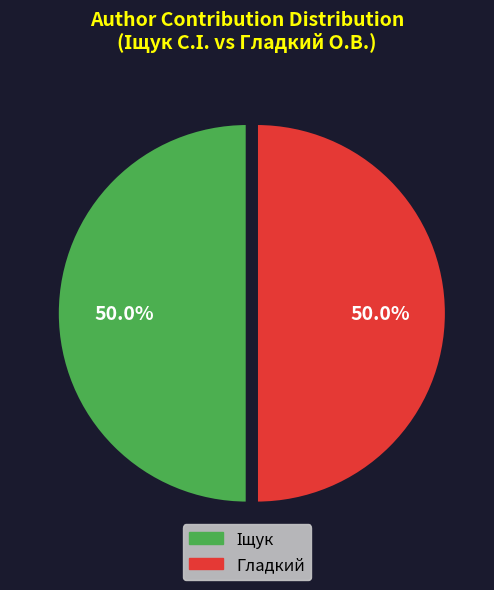

How many segments does this pie chart have?

2